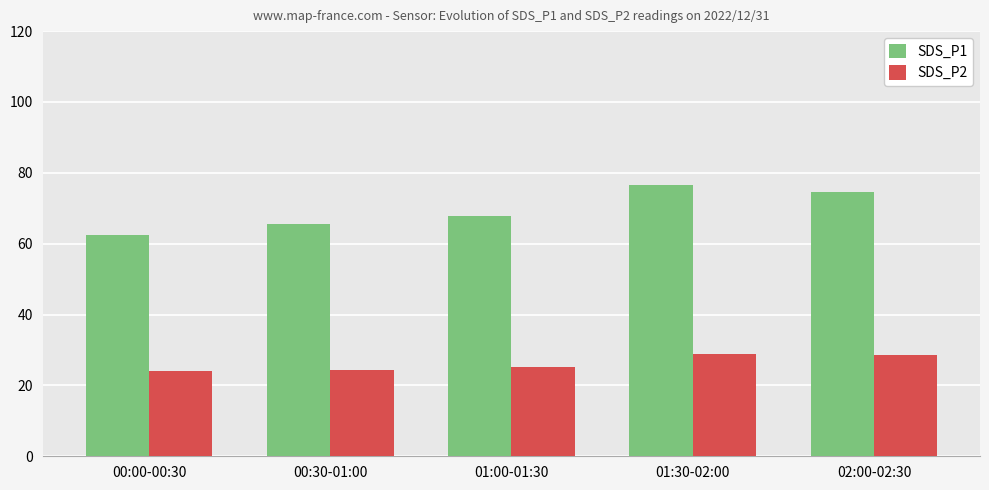

Which series has the widest spread of values?

SDS_P1